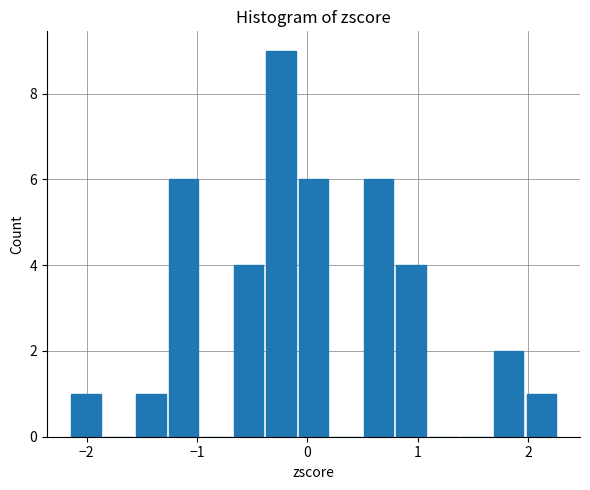

Around what value on the x-axis is the tallest bar? Give the approximate position of its centre, as read against the axis.

-0.2